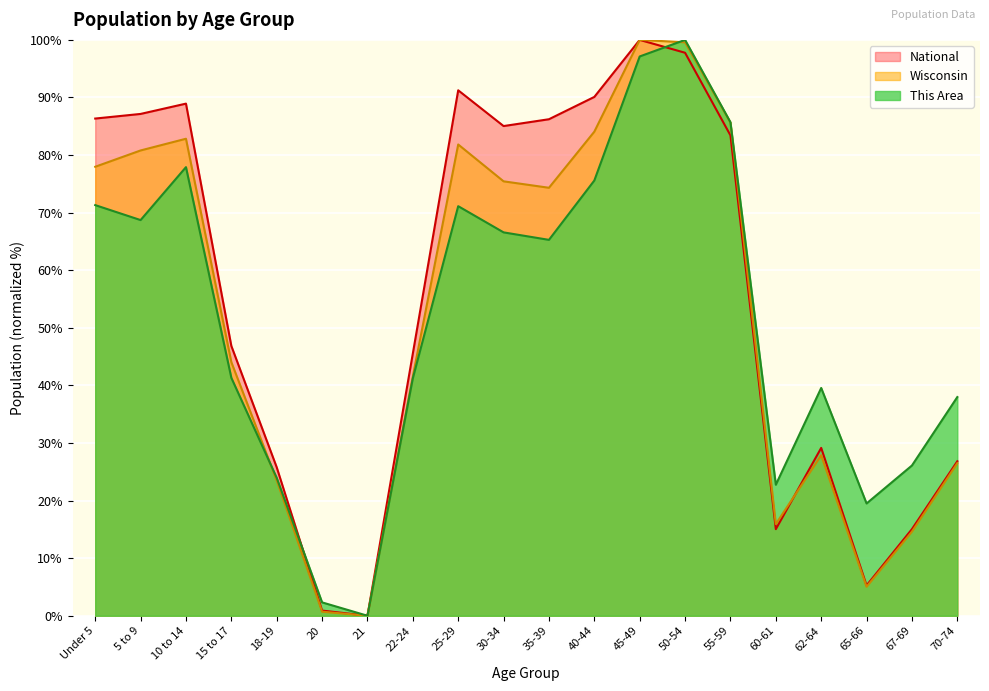

Read the This Area value at 67-69.

26.1